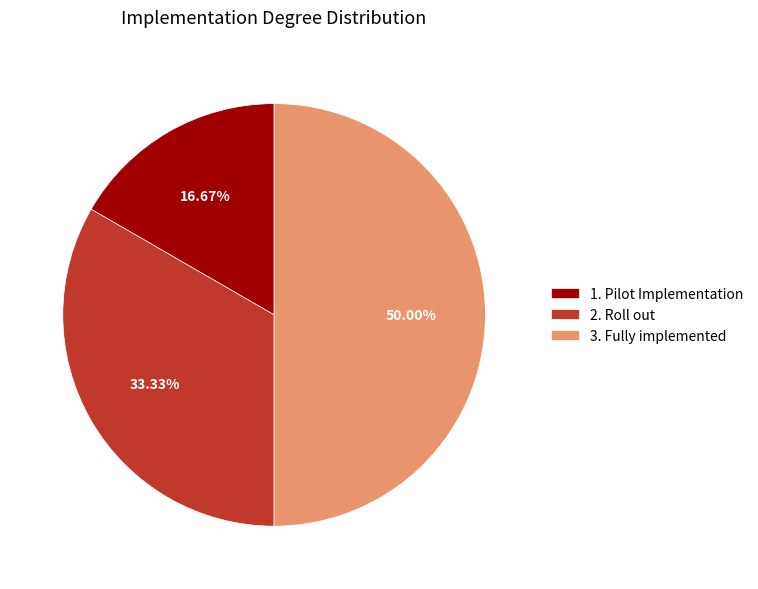

Do 1. Pilot Implementation and 3. Fully implemented together represent more than half of the pie?

Yes